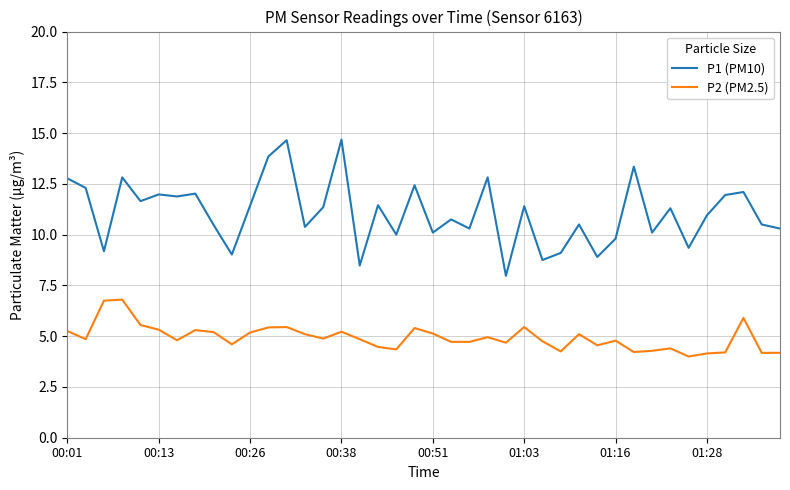

Which series has the largest range (max minus min)?

P1 (PM10)